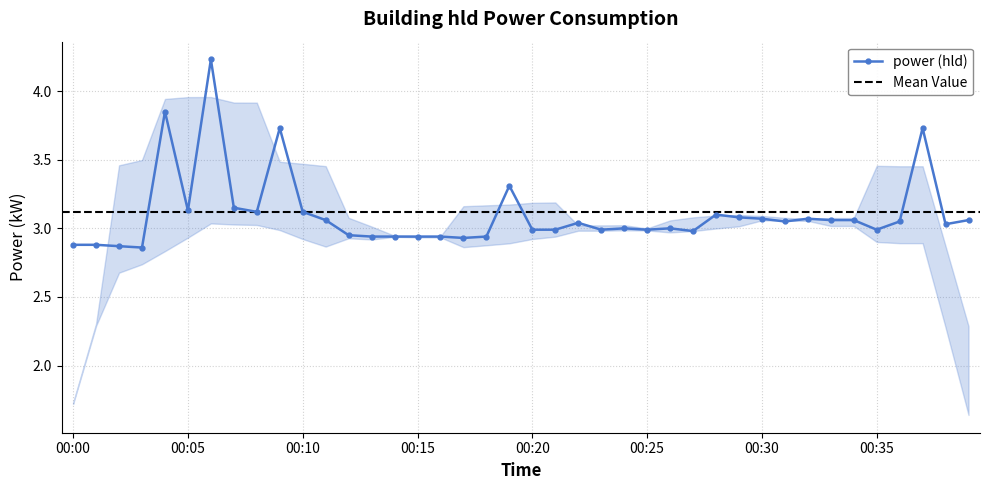

What is the average value?

3.1